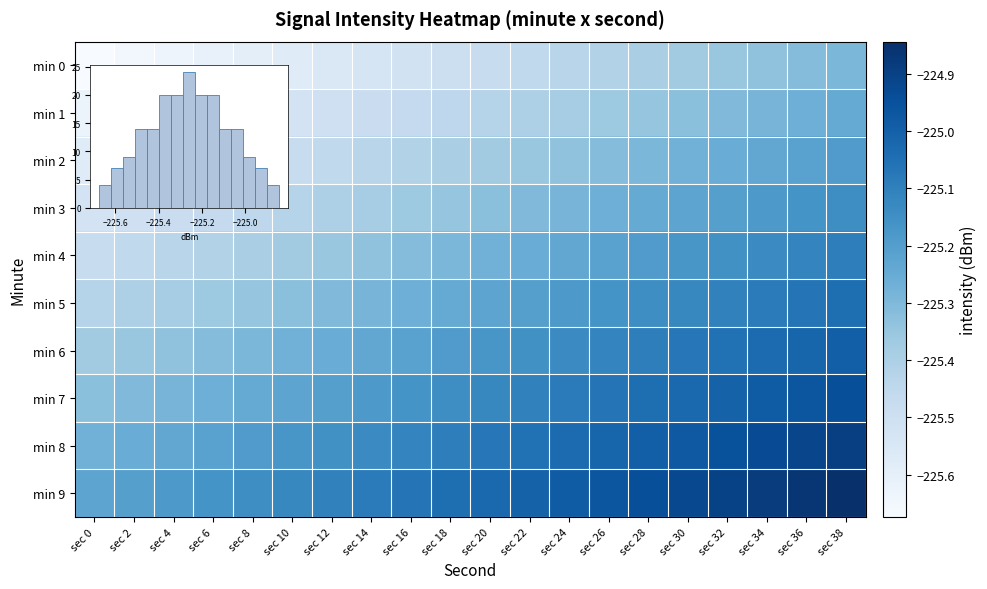

What is the difference between the highest and lowest values at sec 30?

0.4